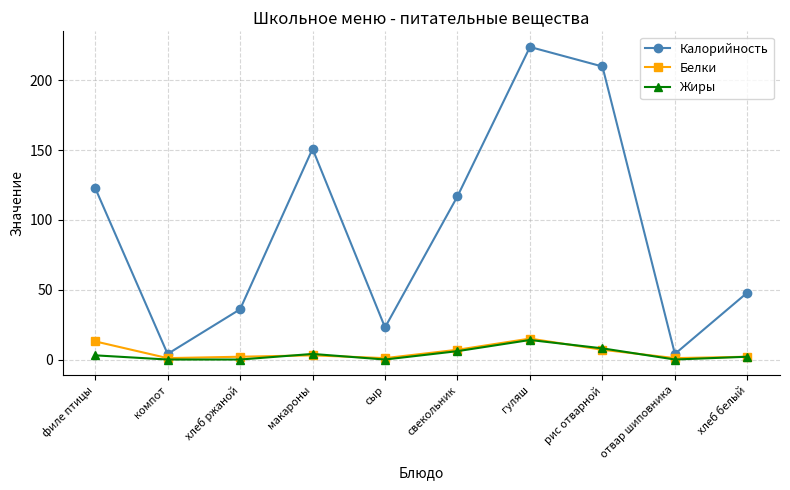

Which series has the largest total across all categories?

Калорийность